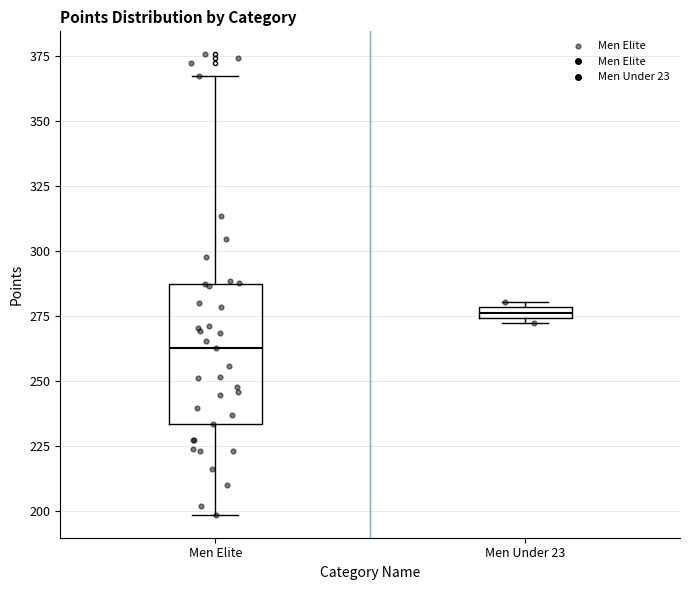

Where does the upper whisker of the box for Men Elite end on the y-axis? The values are not printed on the chart, so give them approximately, as read against the axis.

365